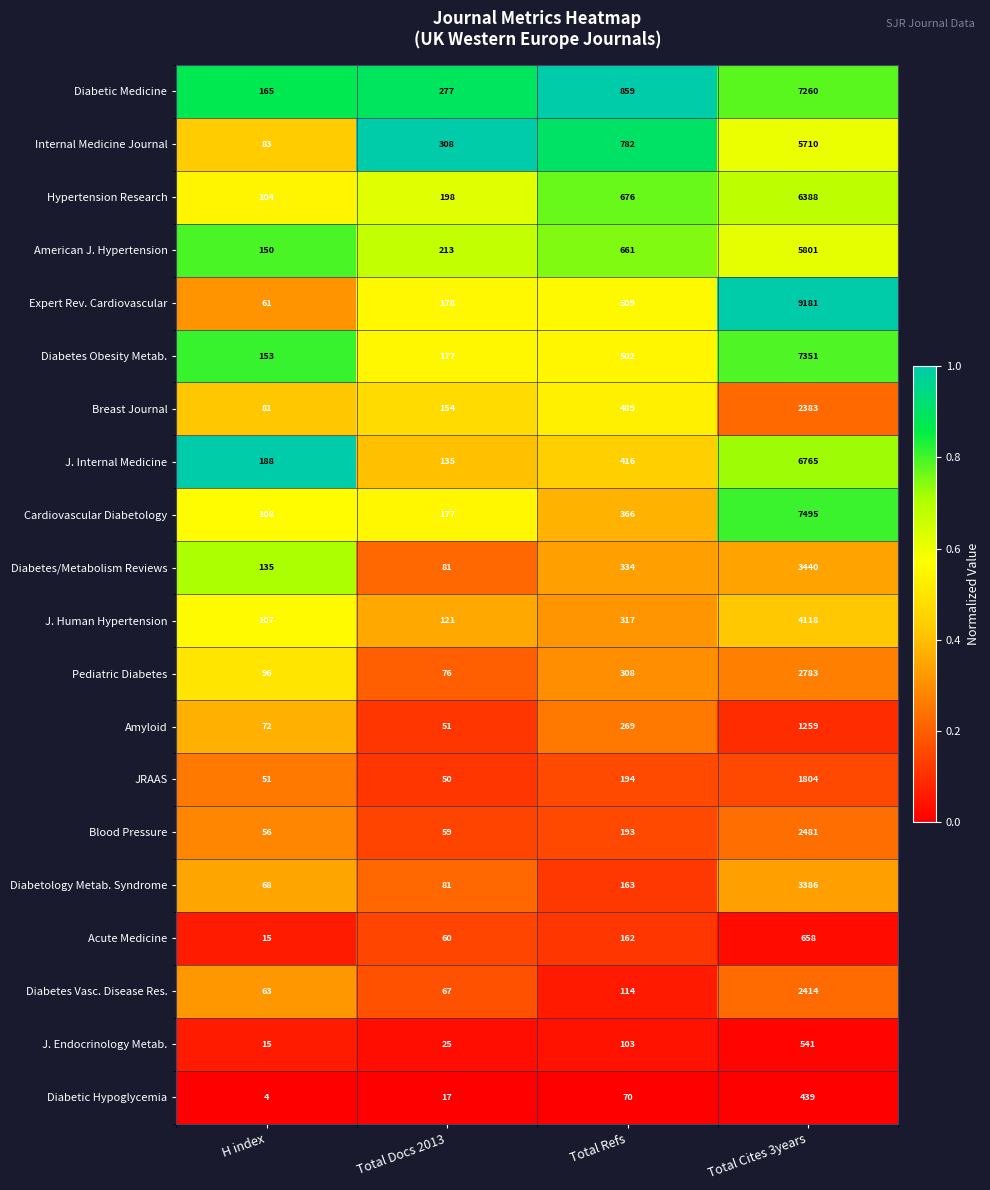

What is the maximum value shown in the chart?

9181